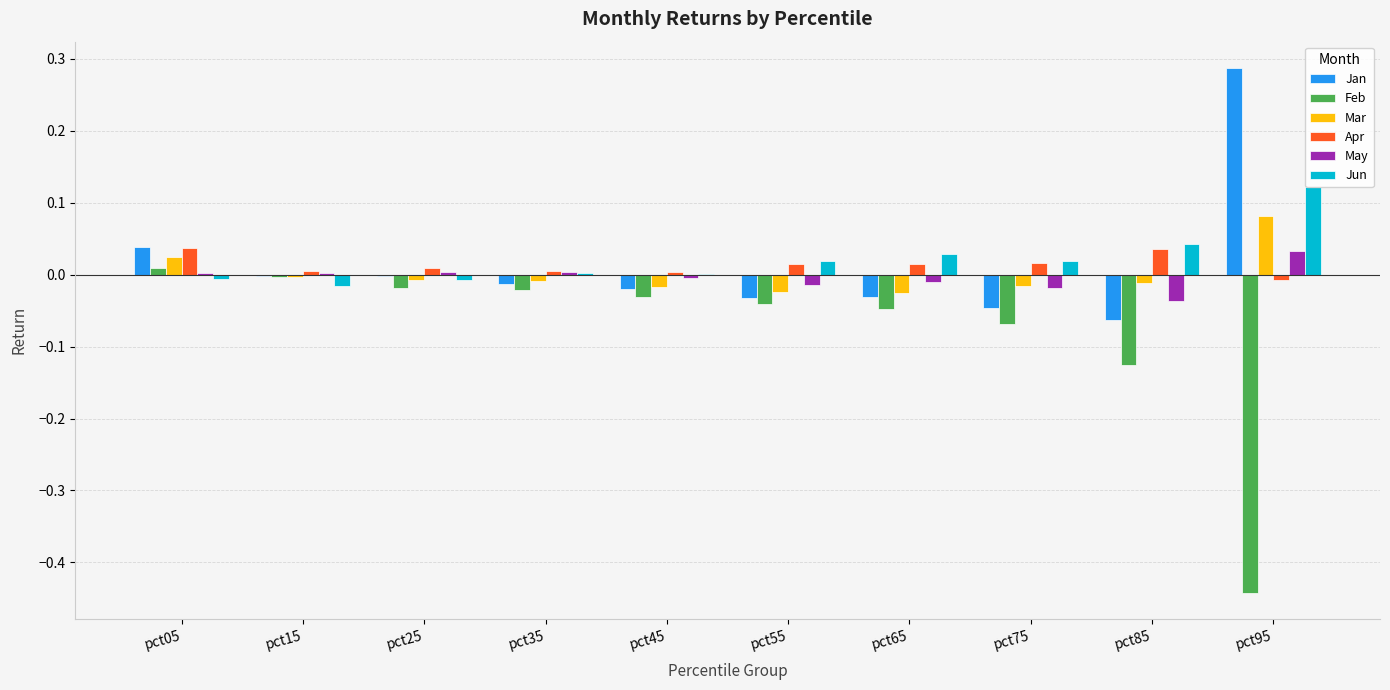

The Jan series shows -0.0 at pct25. True or false?

True